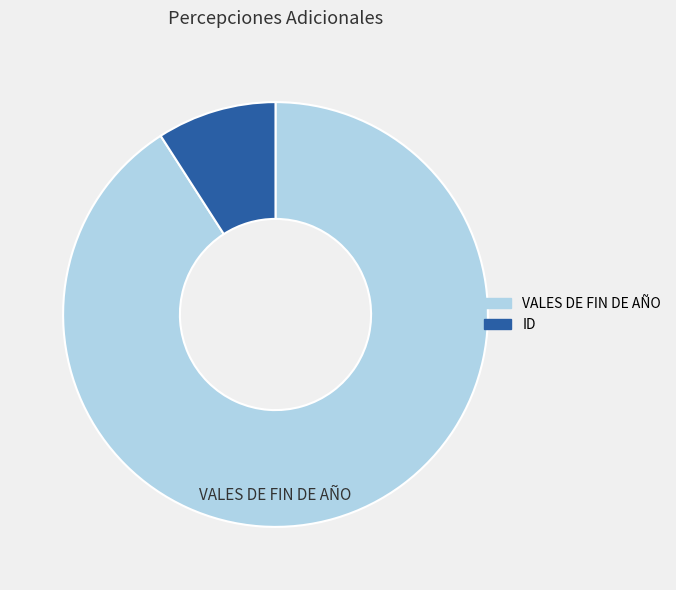

Between VALES DE FIN DE AÑO and ID, which is larger?

VALES DE FIN DE AÑO